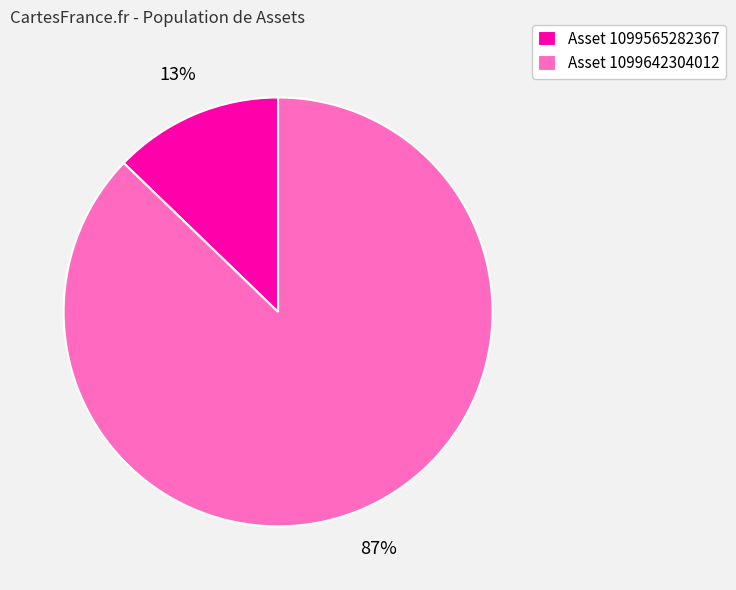

To the nearest percent, what is the average slice percentage?

50%